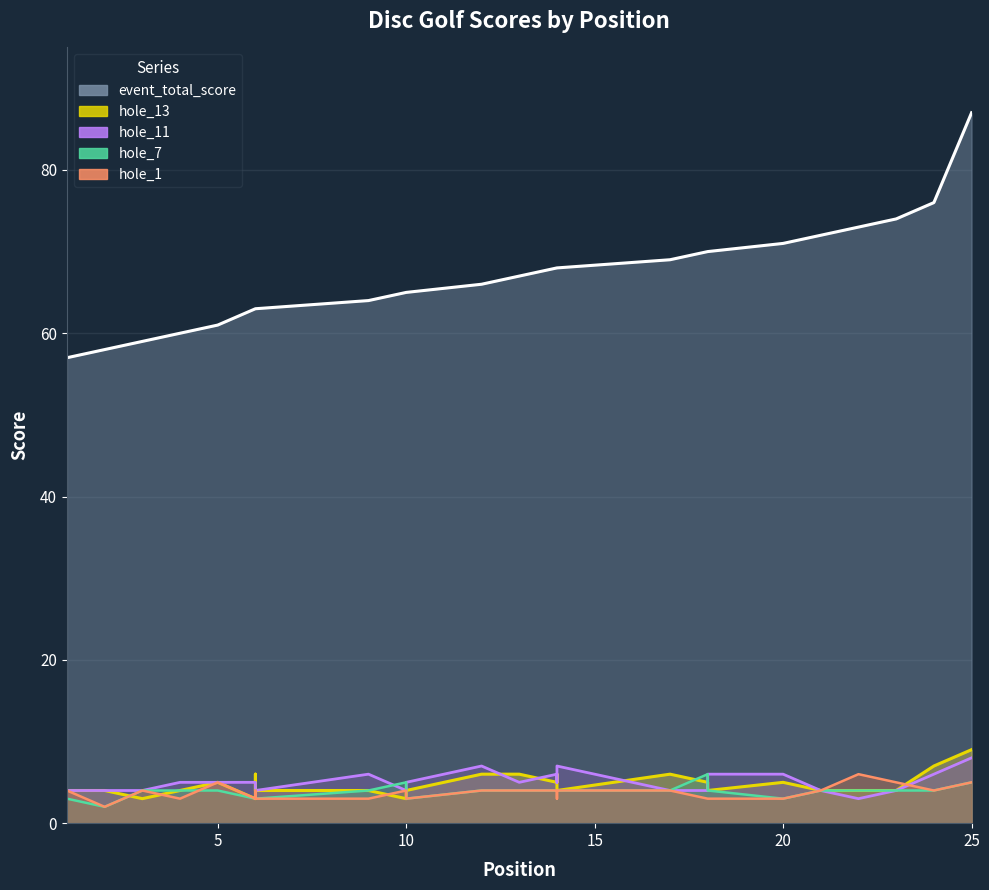

What is the average value of the hole_13 series?

5